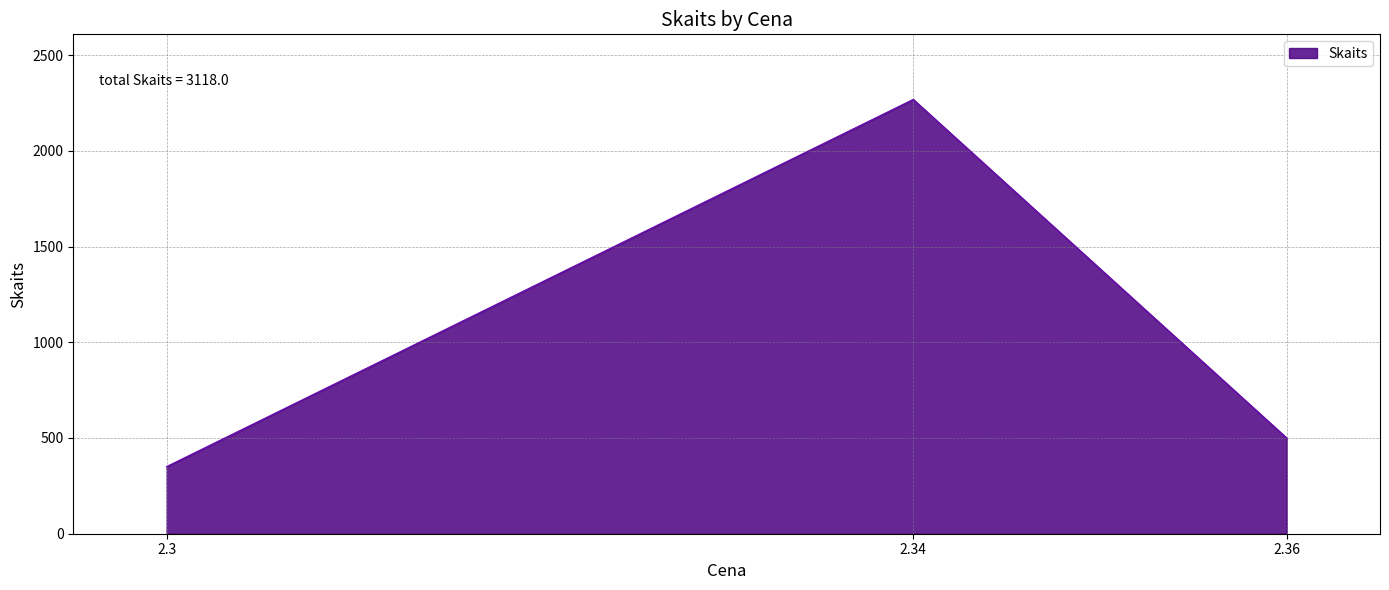

Reading left to right, list all the values displayed in this chart.

2.3=350	2.34=2268	2.36=500